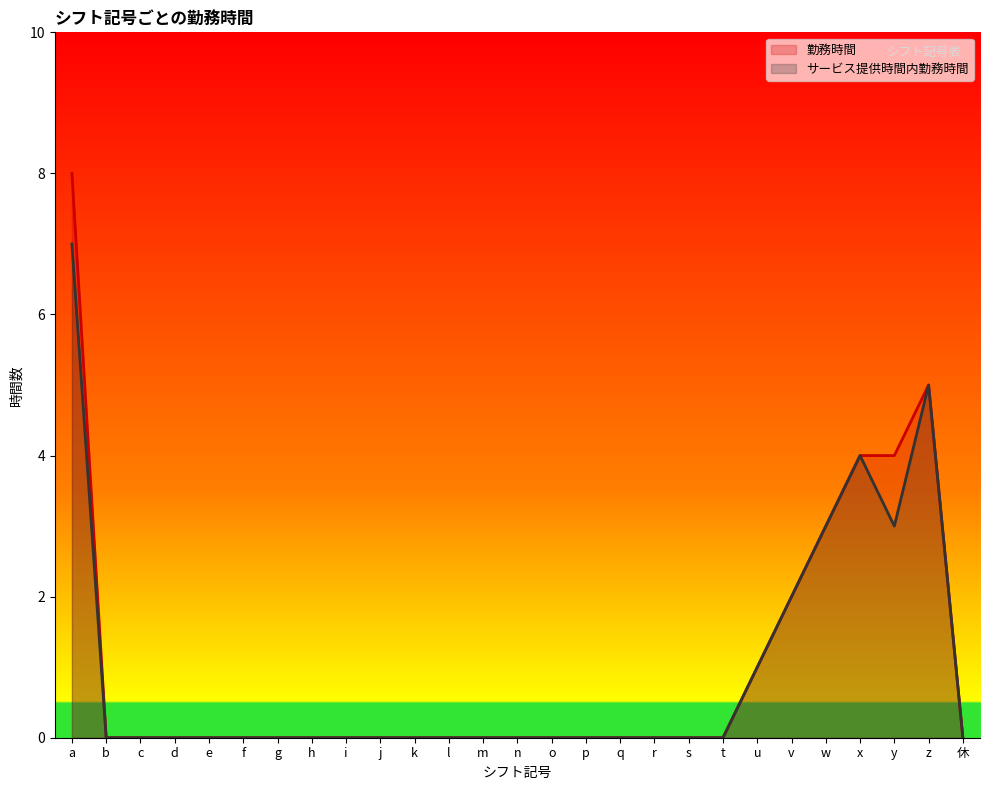

Reading left to right, extract all data points from this chart.

勤務時間: 8	0	0	0	0	0	0	0	0	0	0	0	0	0	0	0	0	0	0	0	1	2	3	4	4	5	0
サービス提供時間内勤務時間: 7	0	0	0	0	0	0	0	0	0	0	0	0	0	0	0	0	0	0	0	1	2	3	4	3	5	0